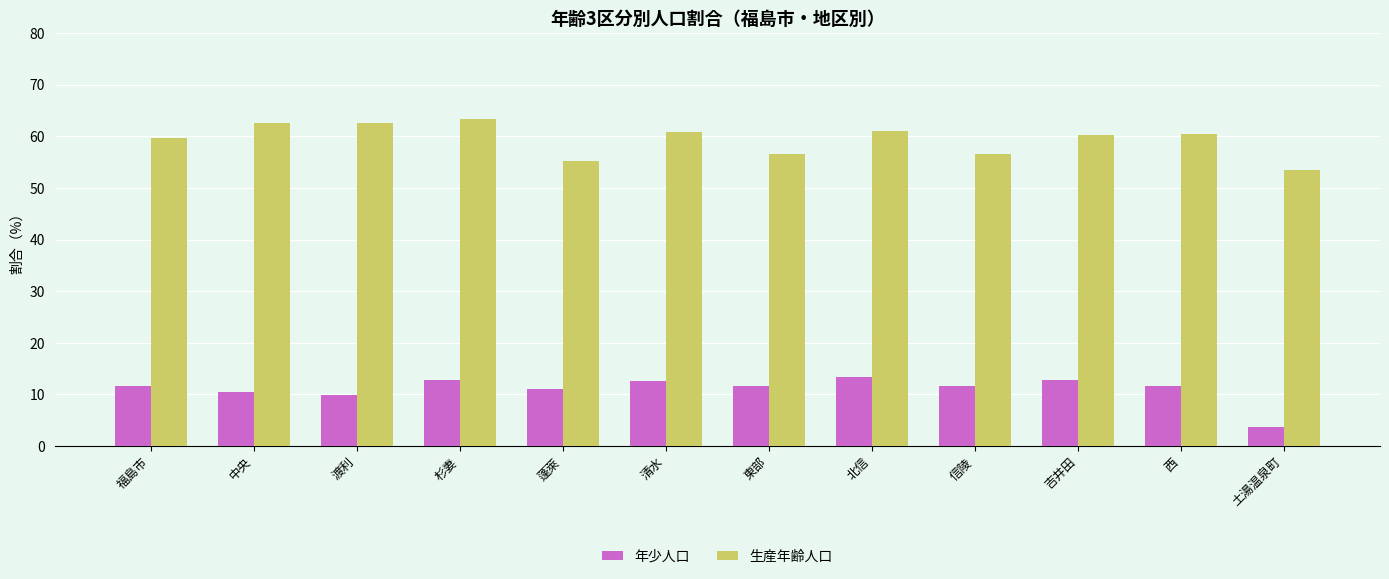

What is the difference between the 生産年齢人口 values at 福島市 and 信陵?

3.0